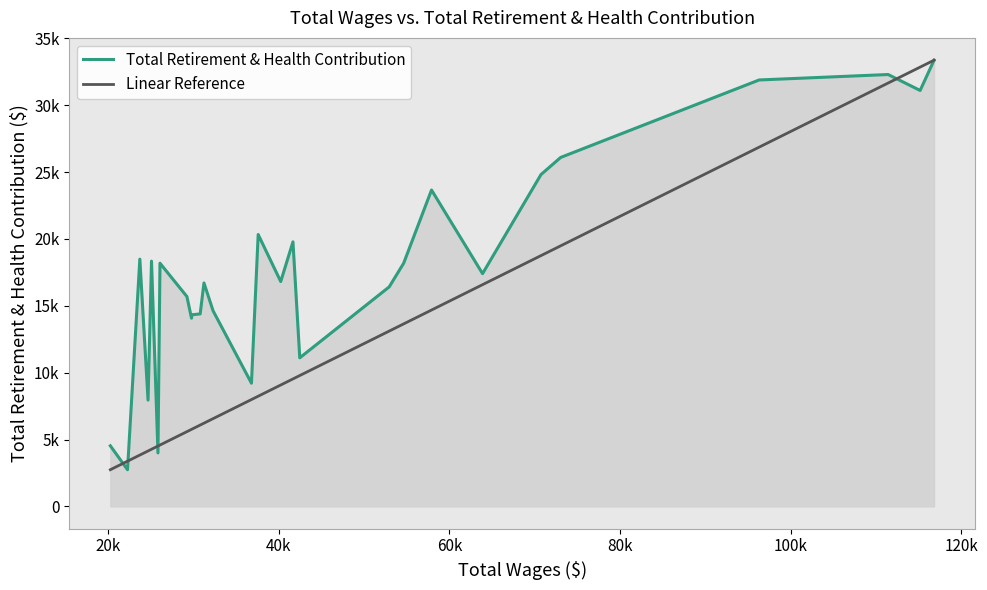

What is the value of the Total Retirement & Health Contribution point at the 6th from the left?

3997.0